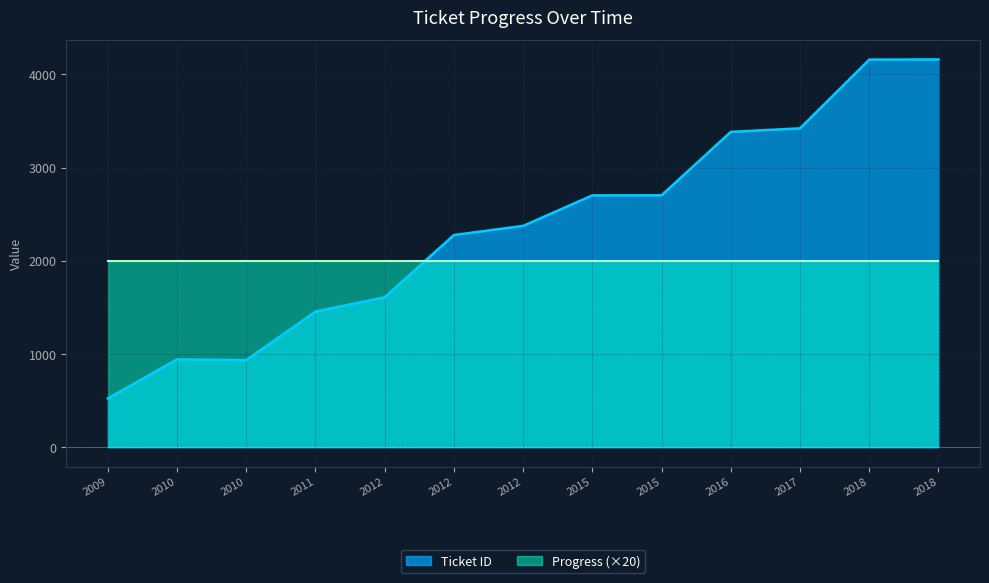

How many lines are shown in the chart?

2